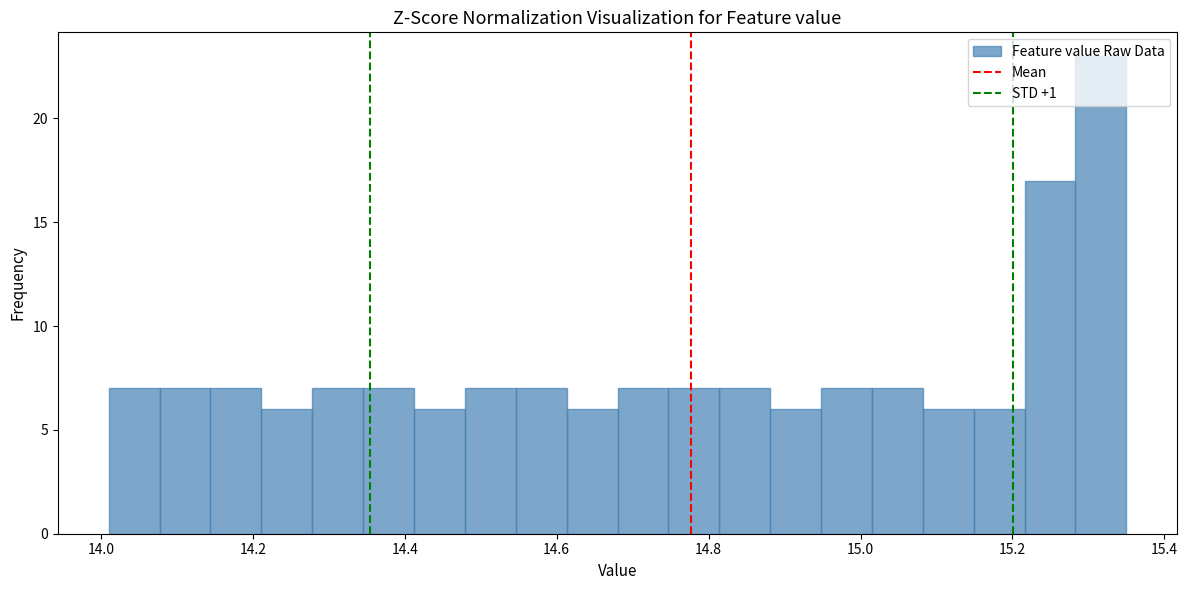

Around what value on the x-axis is the tallest bar? Give the approximate position of its centre, as read against the axis.

15.32